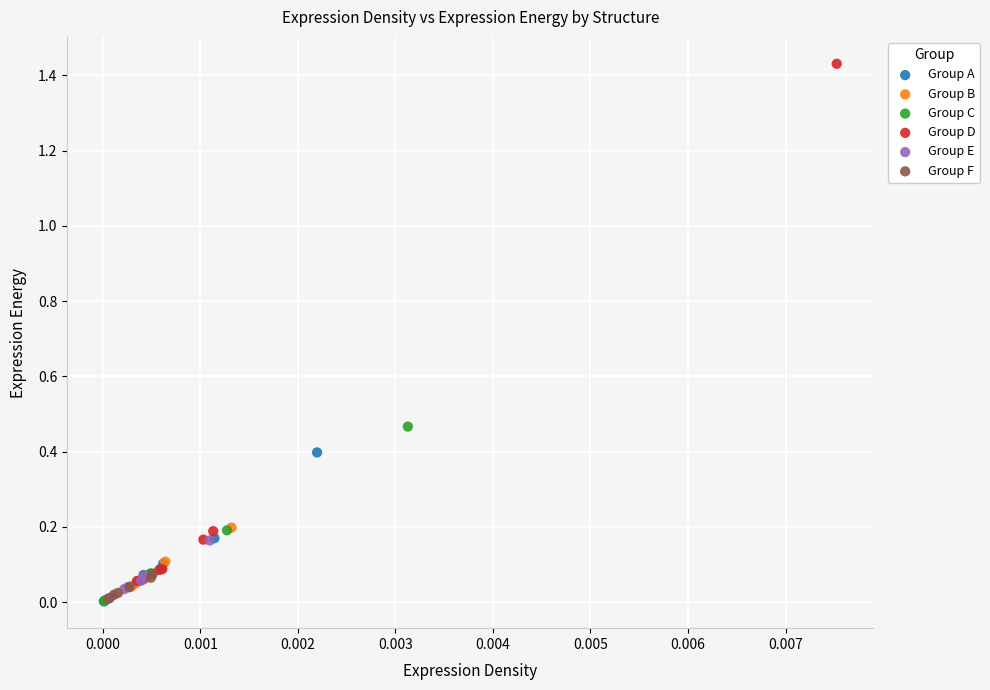

Which series has the largest Y range (max minus min)?

Group D